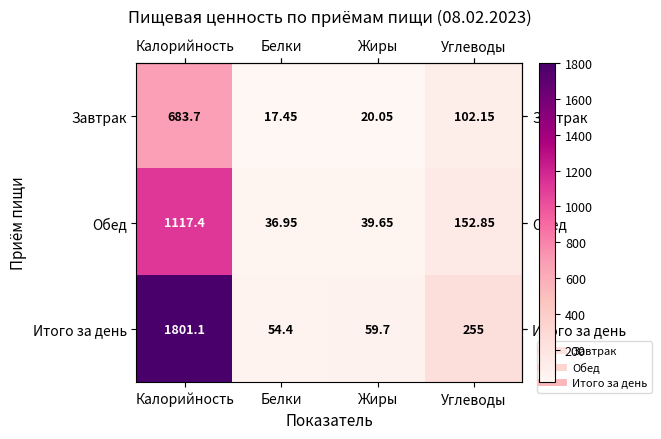

Which category has the highest value in the Завтрак series?

Калорийность